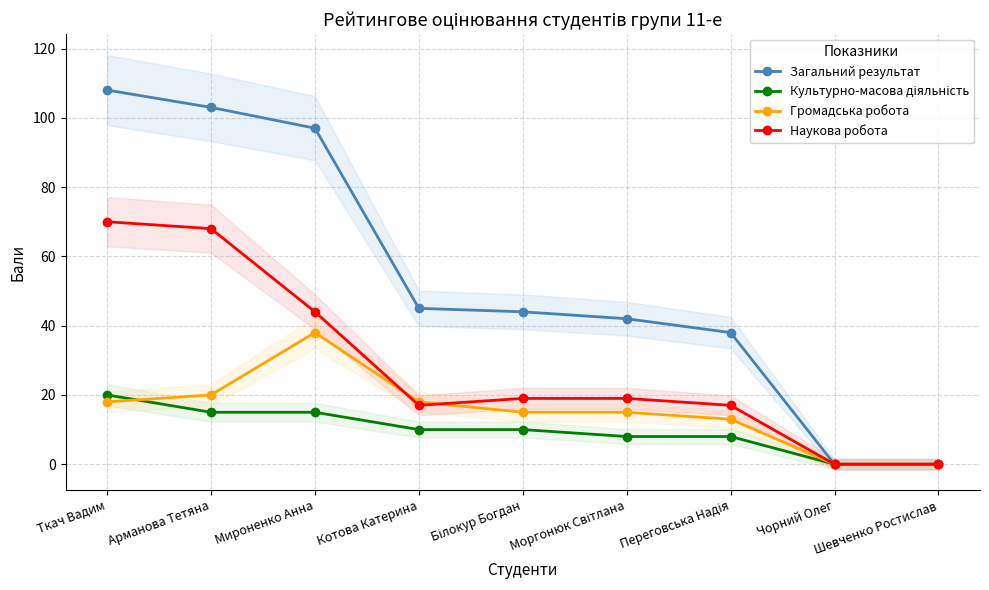

Does the chart display data point markers on the line(s)?

Yes